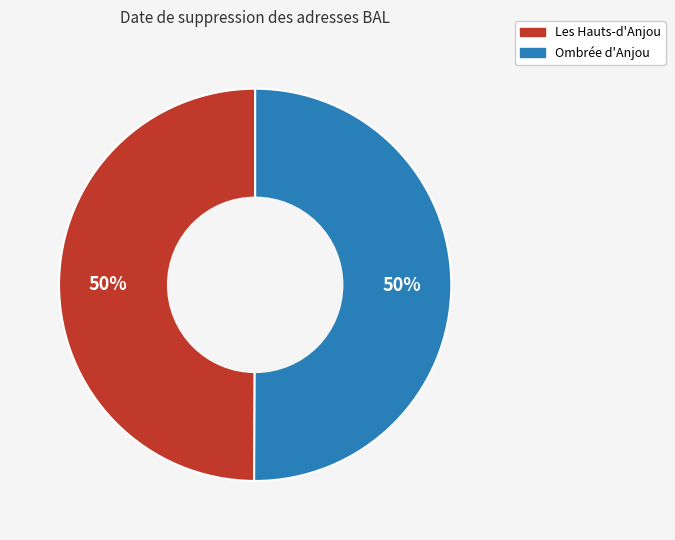

Is the sum of Les Hauts-d'Anjou and Ombrée d'Anjou greater than half?

Yes